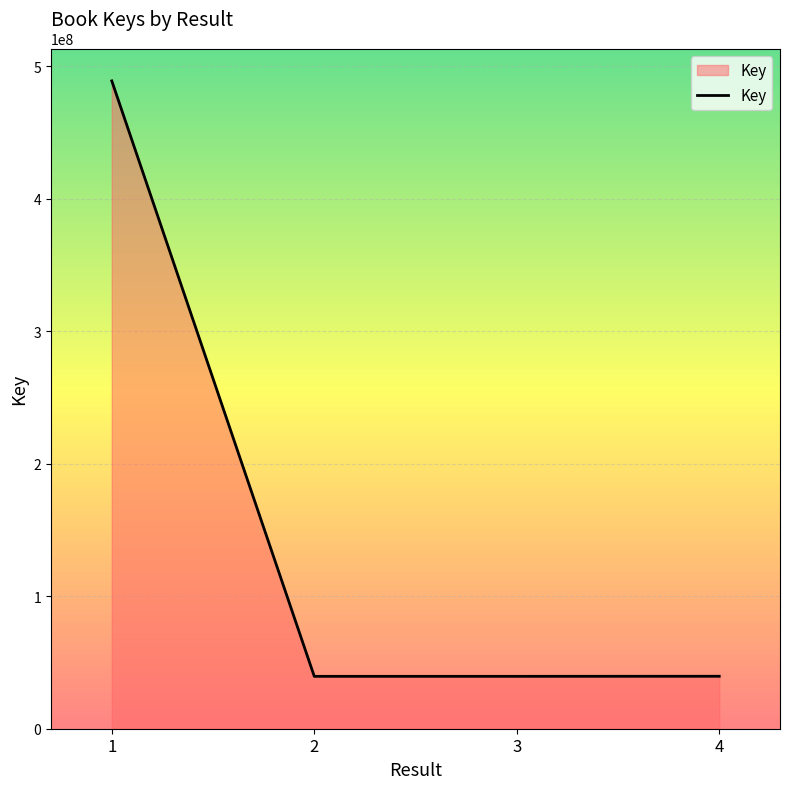

What is the greatest value displayed?

489042554